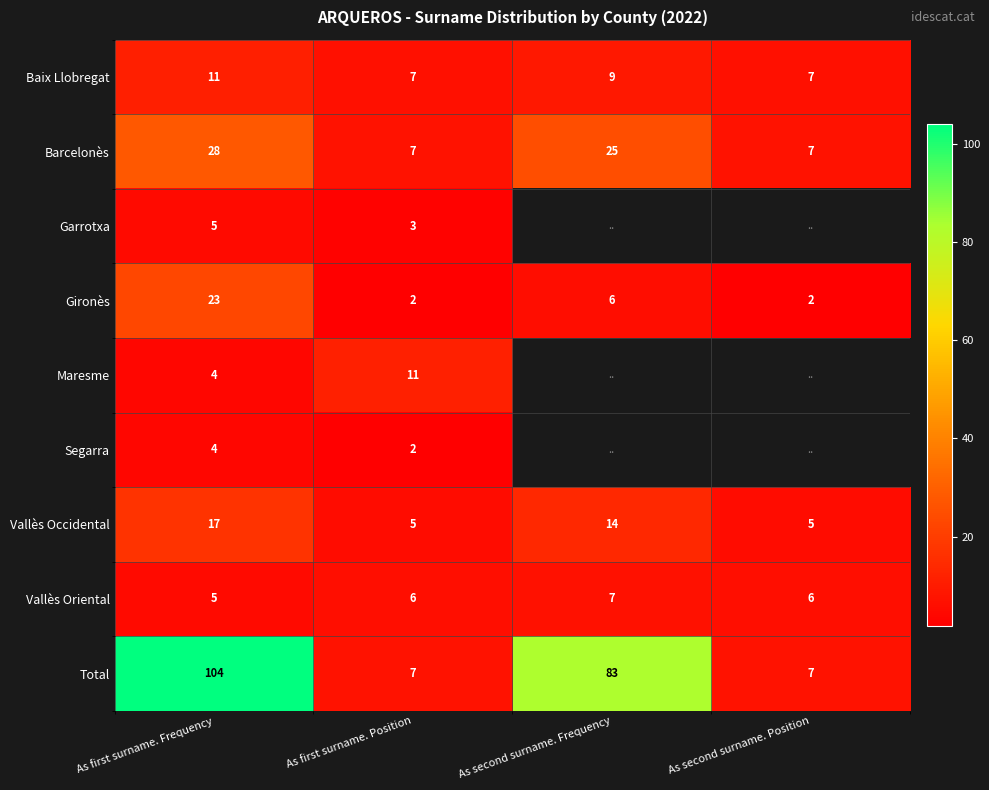

What is the difference between the maximum and second lowest values in the Gironès series?

21